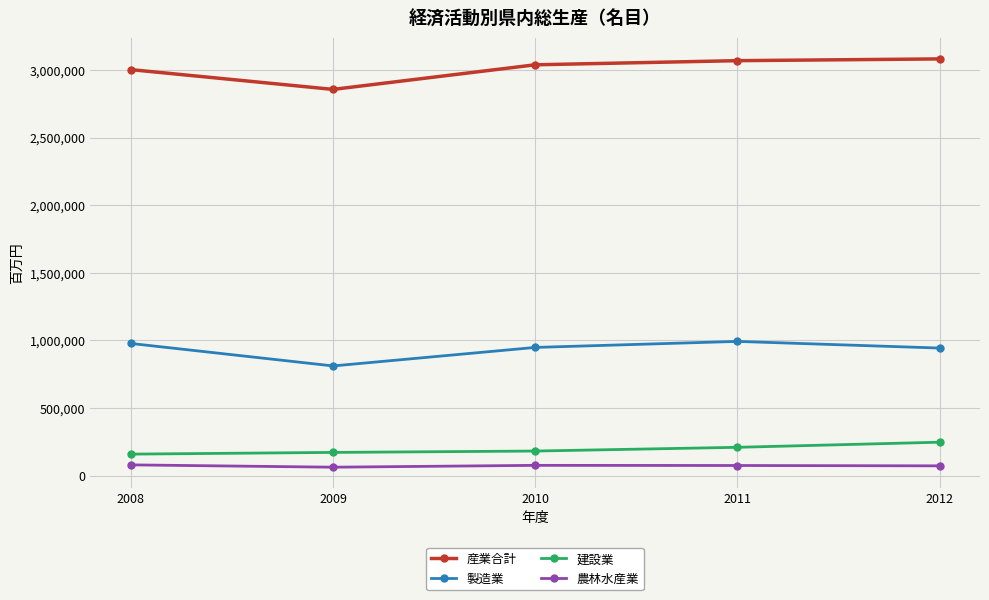

What is the sum of all 建設業 values?

972087